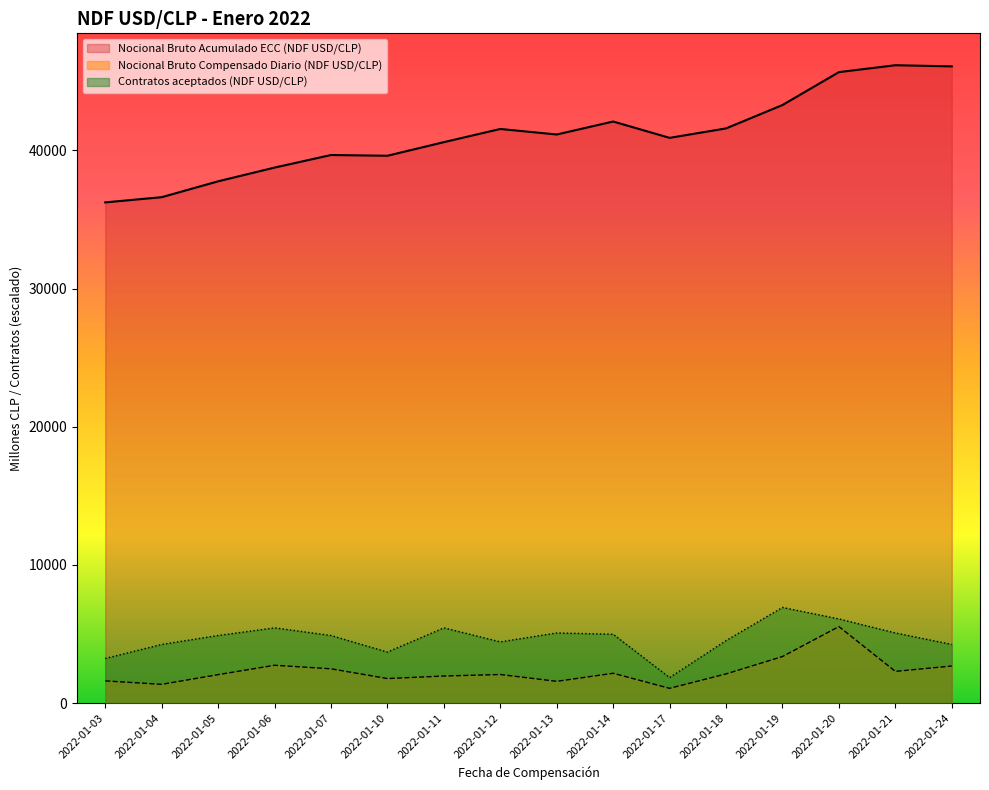

What is the sum of the Nocional Bruto Acumulado ECC (NDF USD/CLP) values at 2022-01-17 and 2022-01-10?

80509.8